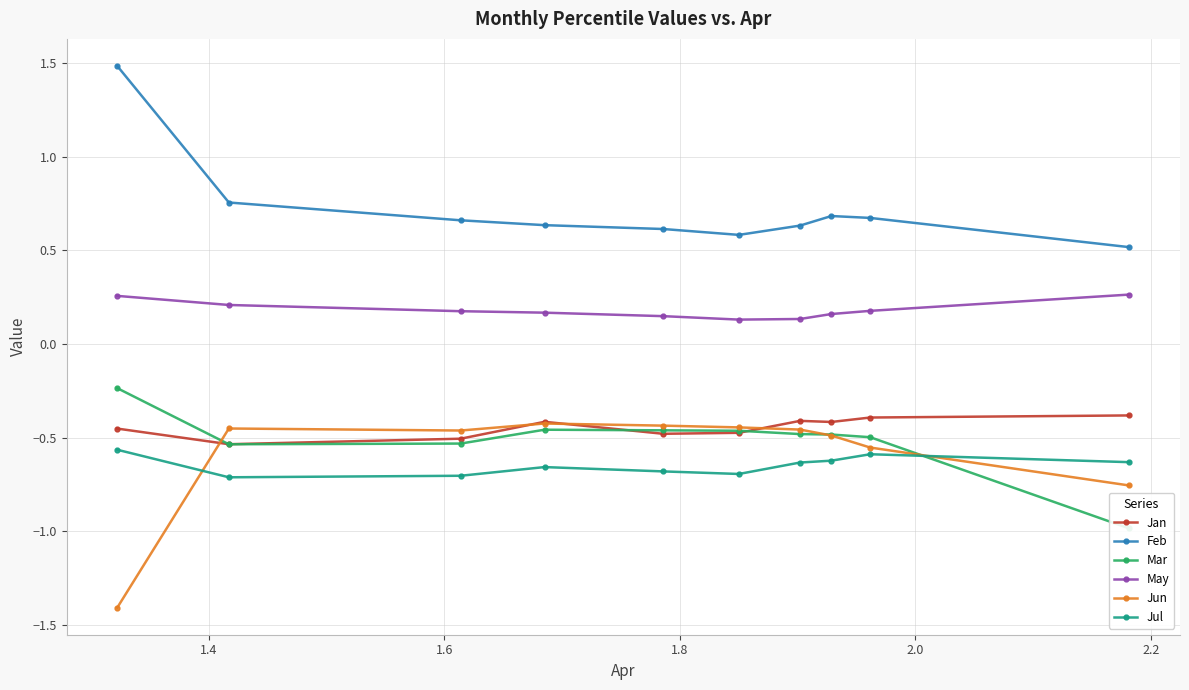

True or false: Feb and Jun intersect in this chart.

False